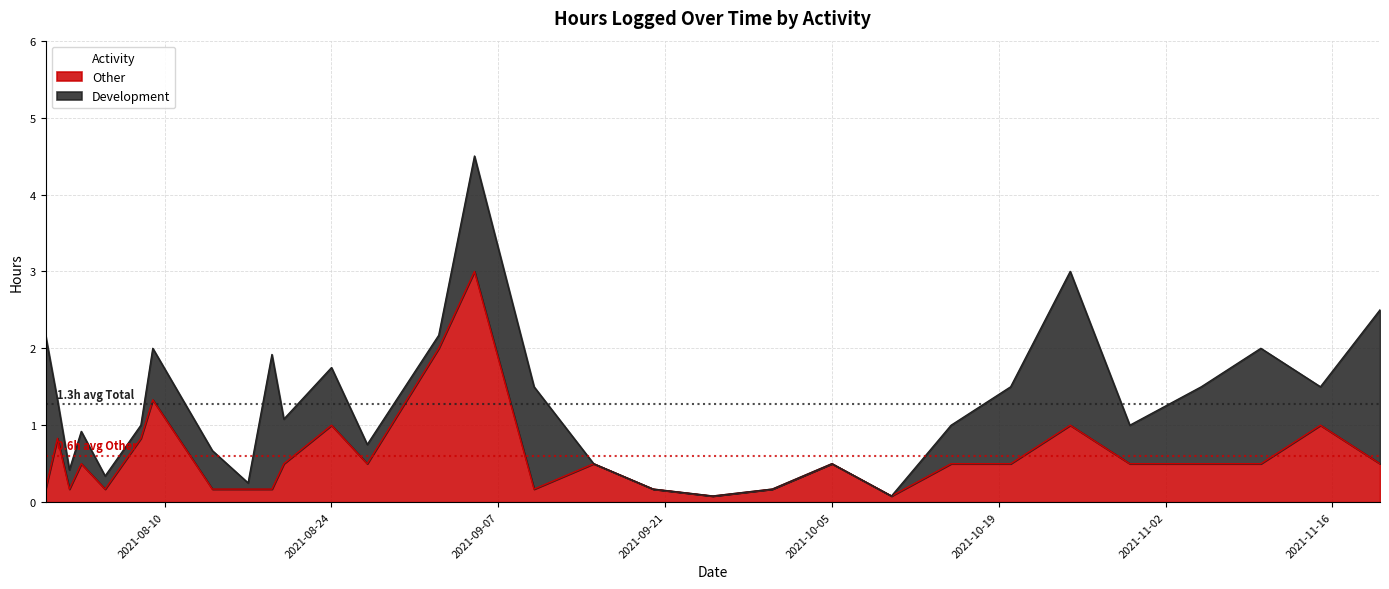

The chart shows a value of 0.5 at 2021-11-05. True or false?

True